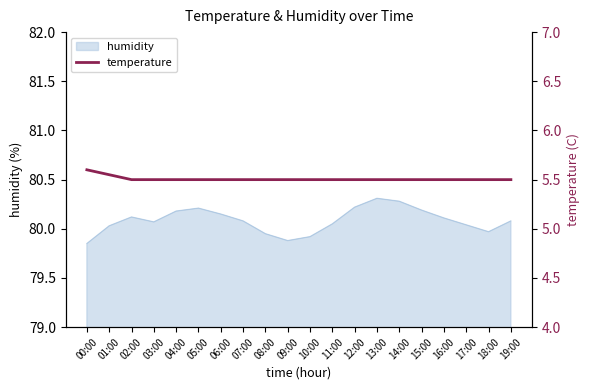

True or false: humidity has a value of 105.3 at 15:00.

False